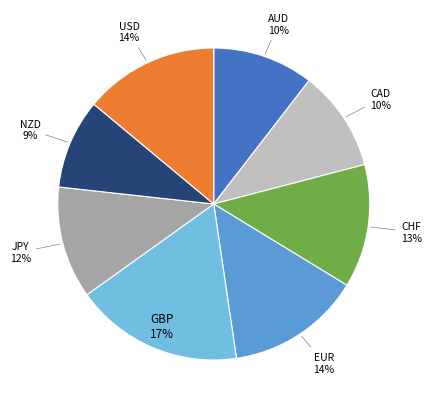

To the nearest percent, what is the difference between the largest and smallest slice percentages?

8%